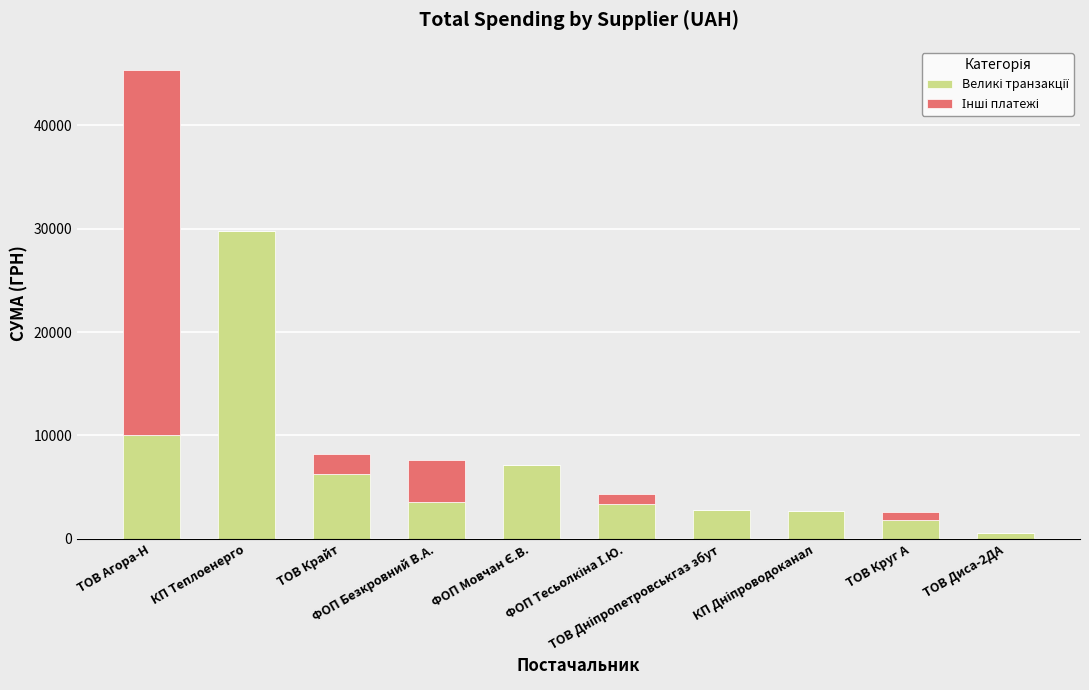

Are the bars horizontal?

No